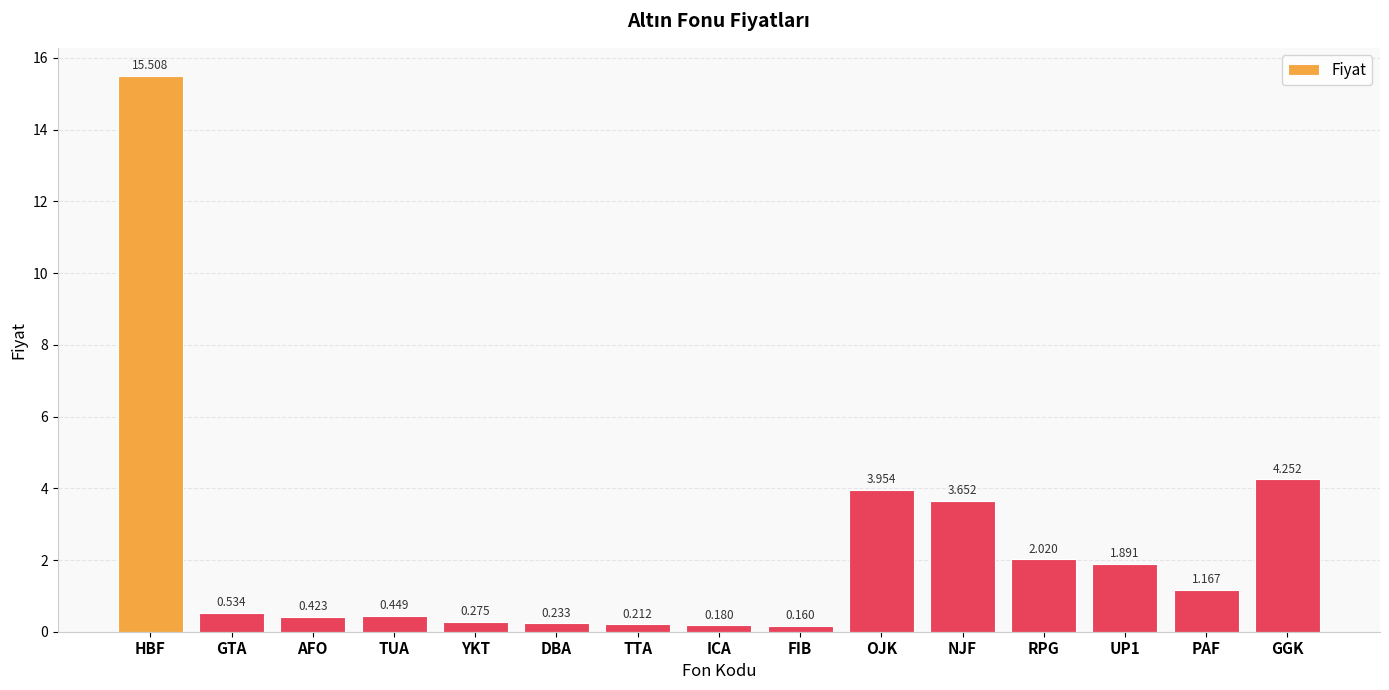

How many series are shown in this chart?

1